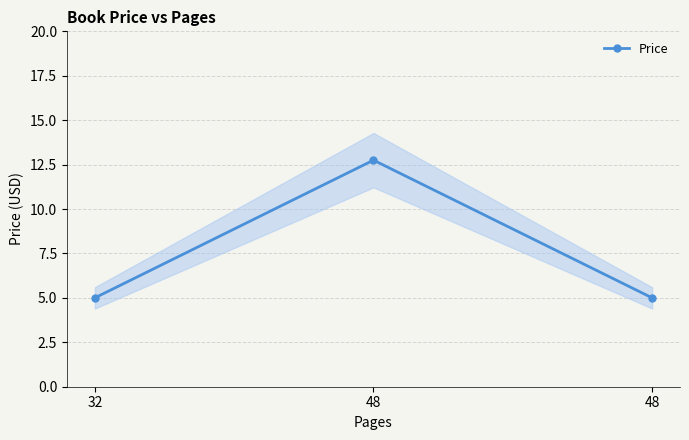

The chart shows a value of 20.5 at 48. True or false?

False